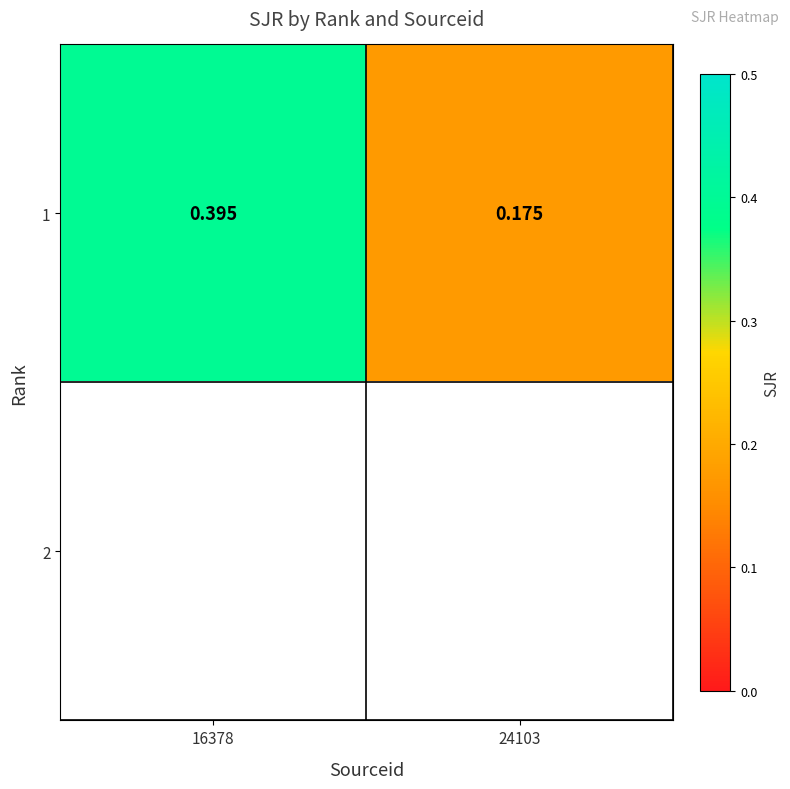

Between 16378 and 24103, which series saw the biggest shift?

1